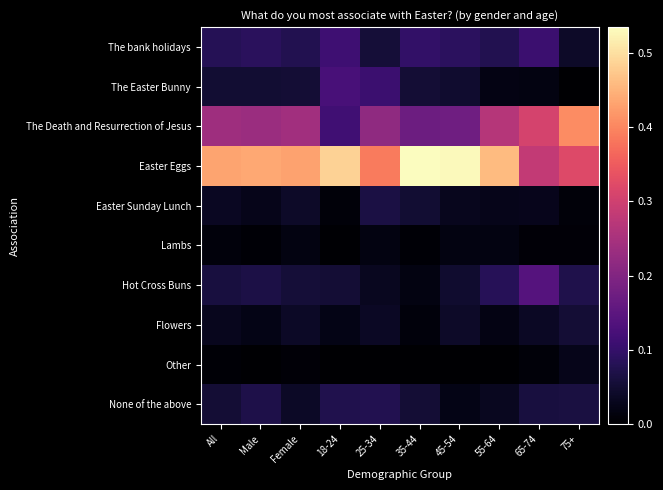

List the series in order of their peak value, lowest first.

Lambs, Other, Flowers, Easter Sunday Lunch, None of the above, The bank holidays, The Easter Bunny, Hot Cross Buns, The Death and Resurrection of Jesus, Easter Eggs